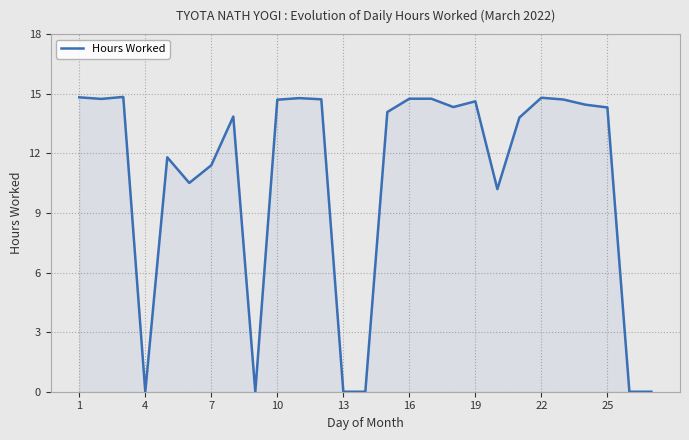

What is the maximum value shown in the chart?

14.8